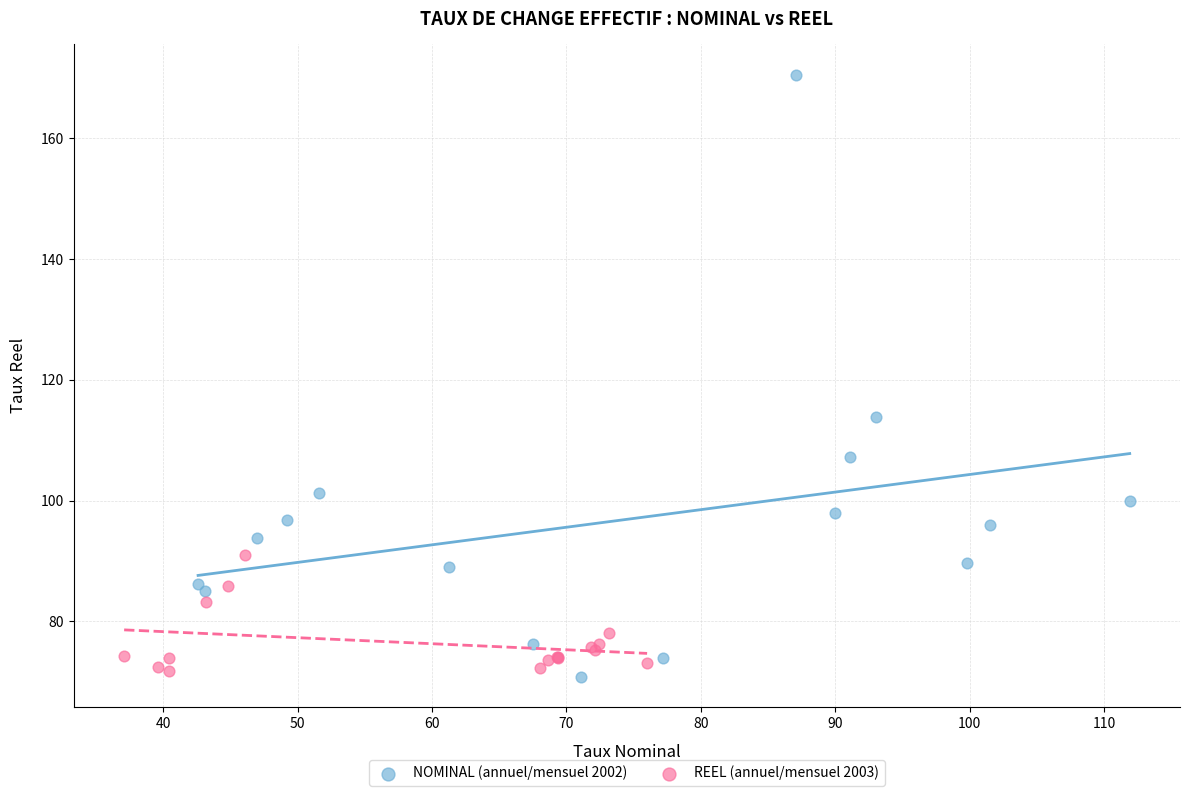

Which series reaches the minimum Y coordinate?

NOMINAL (annuel/mensuel 2002)